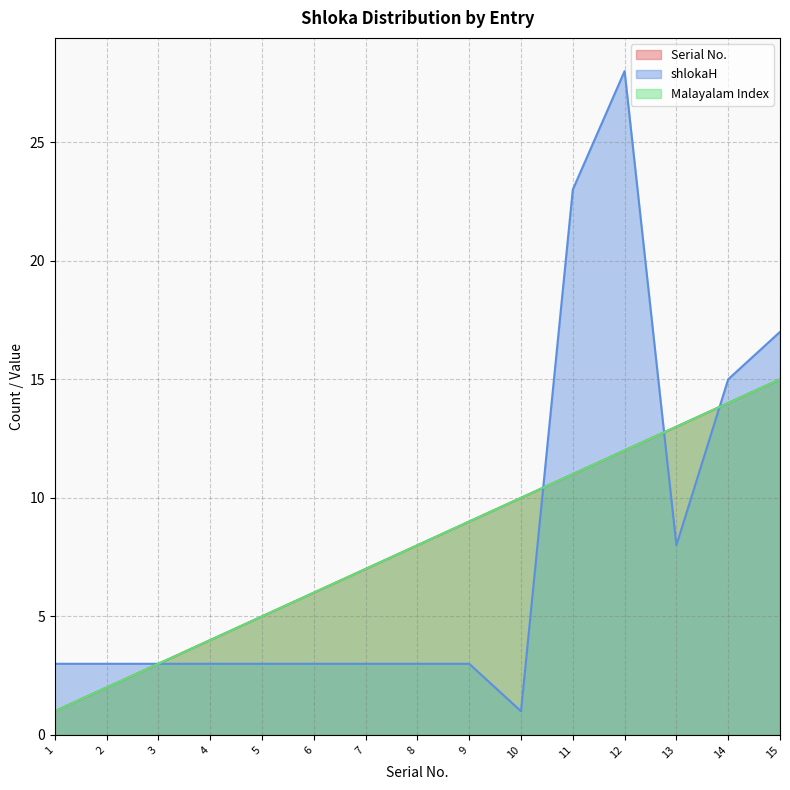

Reading left to right, transcribe all the data shown in this chart.

Serial No.: 1=1	2=2	3=3	4=4	5=5	6=6	7=7	8=8	9=9	10=10	11=11	12=12	13=13	14=14	15=15
shlokaH: 1=3	2=3	3=3	4=3	5=3	6=3	7=3	8=3	9=3	10=1	11=23	12=28	13=8	14=15	15=17
Malayalam Index: 1=1	2=2	3=3	4=4	5=5	6=6	7=7	8=8	9=9	10=10	11=11	12=12	13=13	14=14	15=15